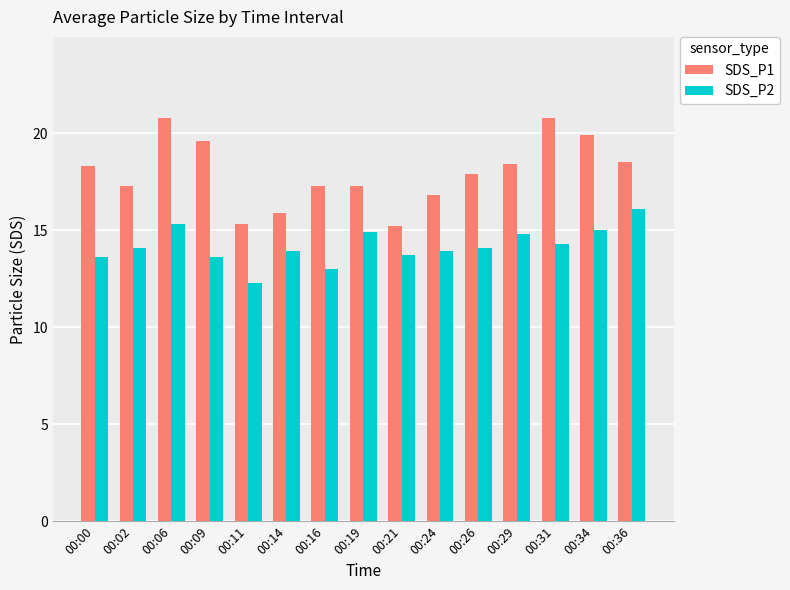

What is the lowest value of the SDS_P1 series?

15.2